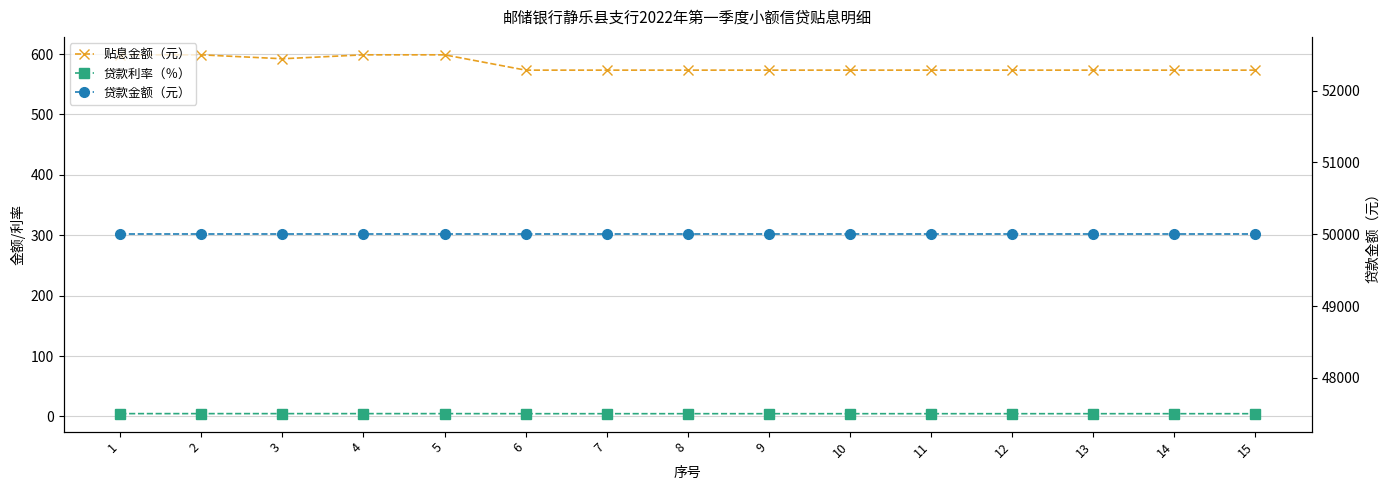

True or false: 贴息金额（元） has more than 1 interior local peaks.

False